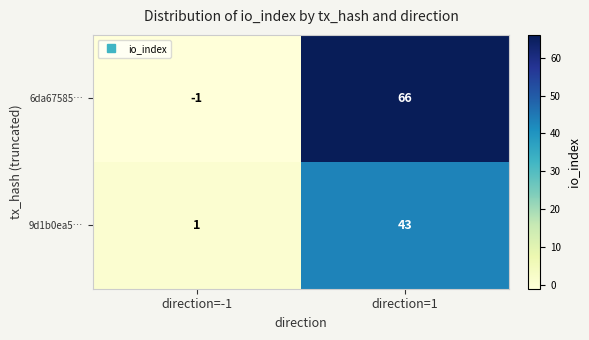

Where is 9d1b0ea5… nearest to the value 22?

direction=-1